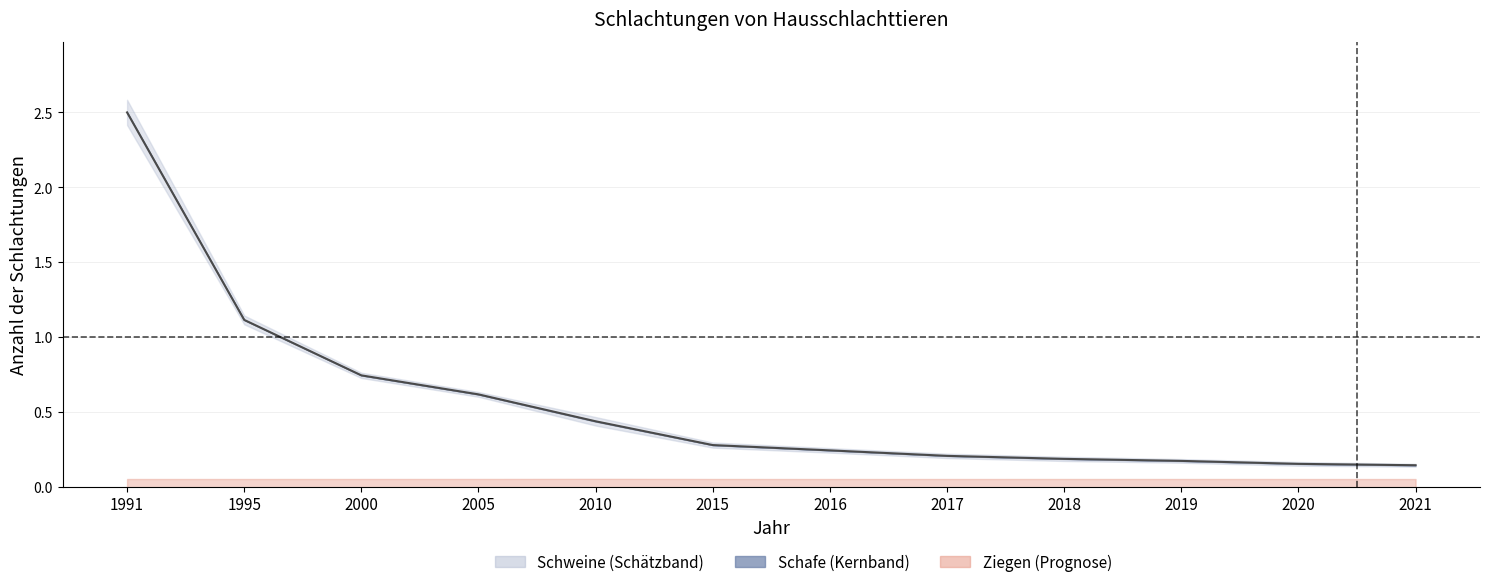

At which label is the value closest to 1?

1995